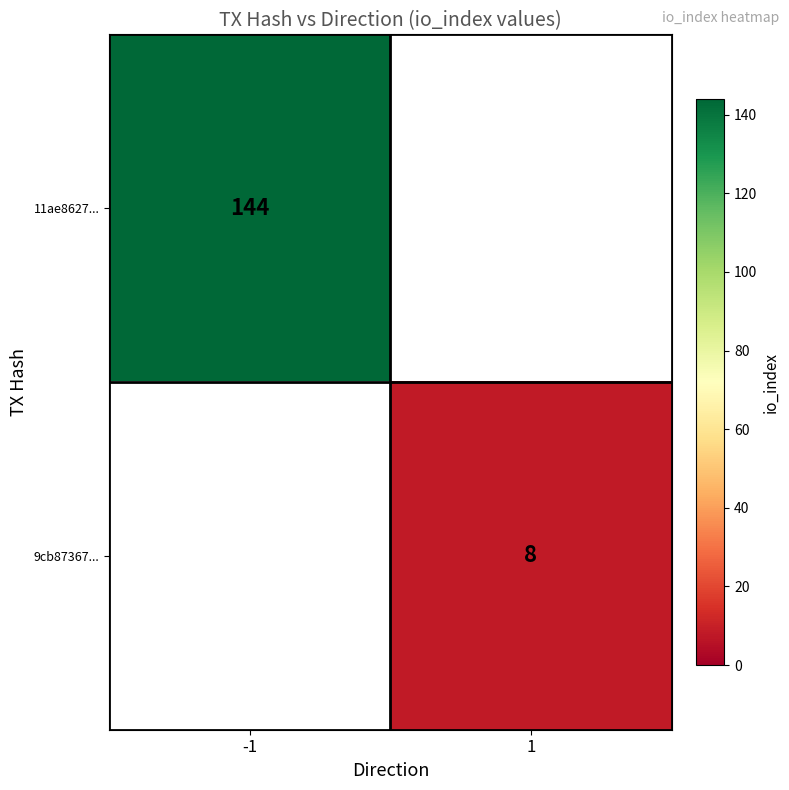

Is it true that 11ae8627... equals 205 at -1?

False